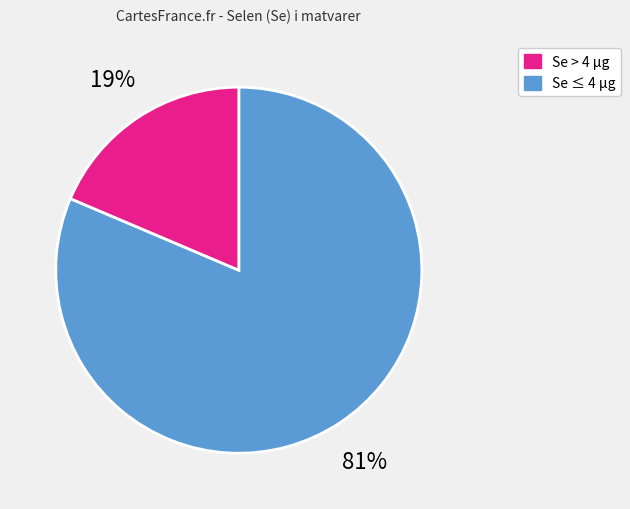

Count the number of slices in the pie.

2